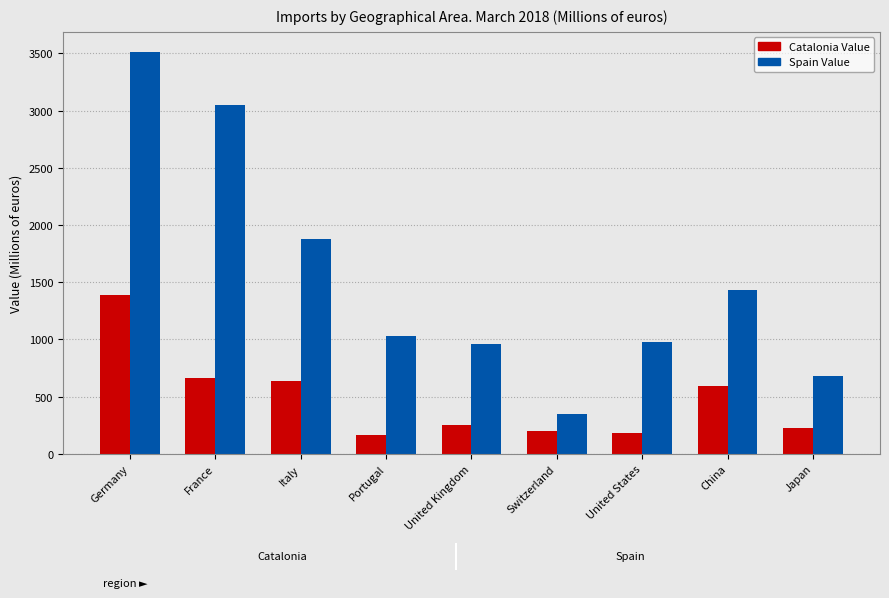

Reading right to left, list all the values displayed in this chart.

Catalonia Value: 223.6	589.8	180.5	199.3	253.4	163.7	636.9	666.4	1384.6
Spain Value: 680.5	1430.7	981.0	345.5	962.4	1034.6	1878.1	3050.8	3512.8